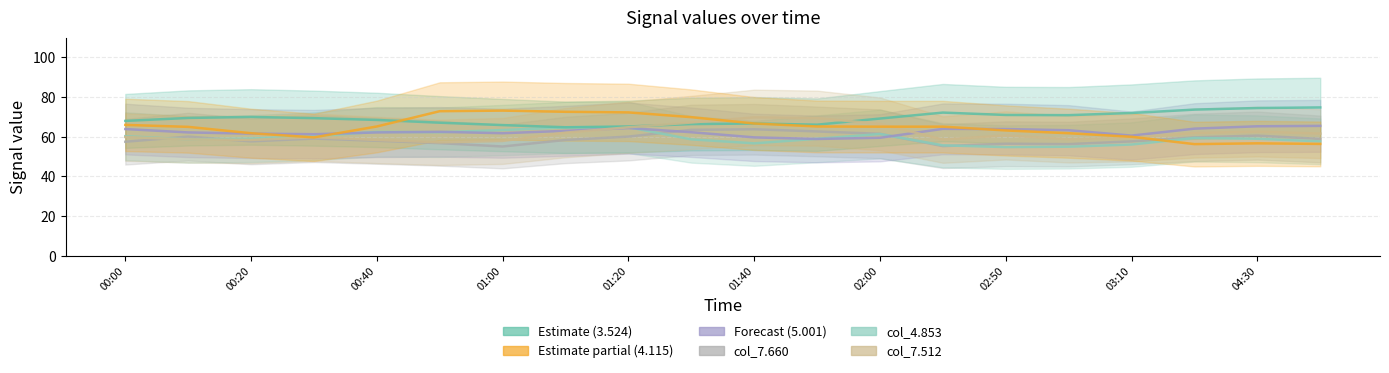

Is the value of col_4853 at 2016/06/27 01:20 greater than the value of col_7512 at 2016/06/27 01:10?

Yes